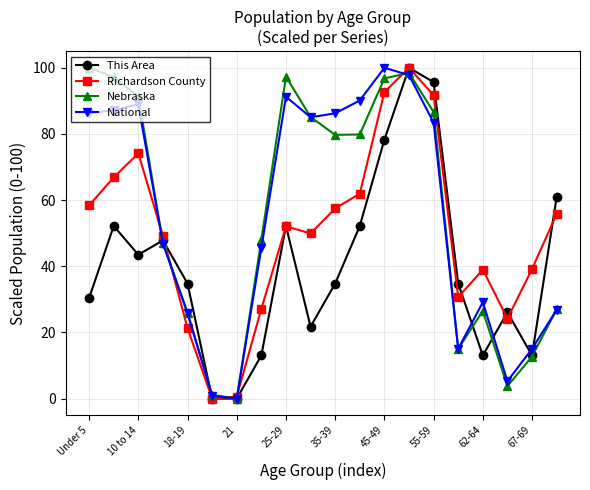

What is the value of the National point at the 19th from the left?

15.0